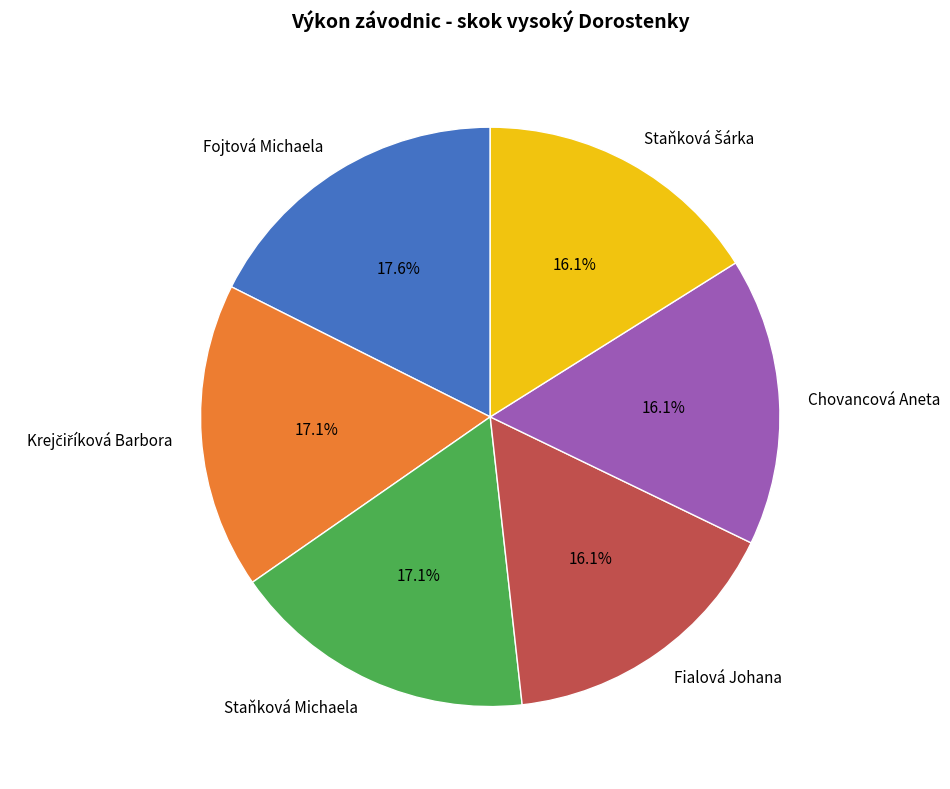

What percentage is NOT represented by Fojtová Michaela?

82.4%